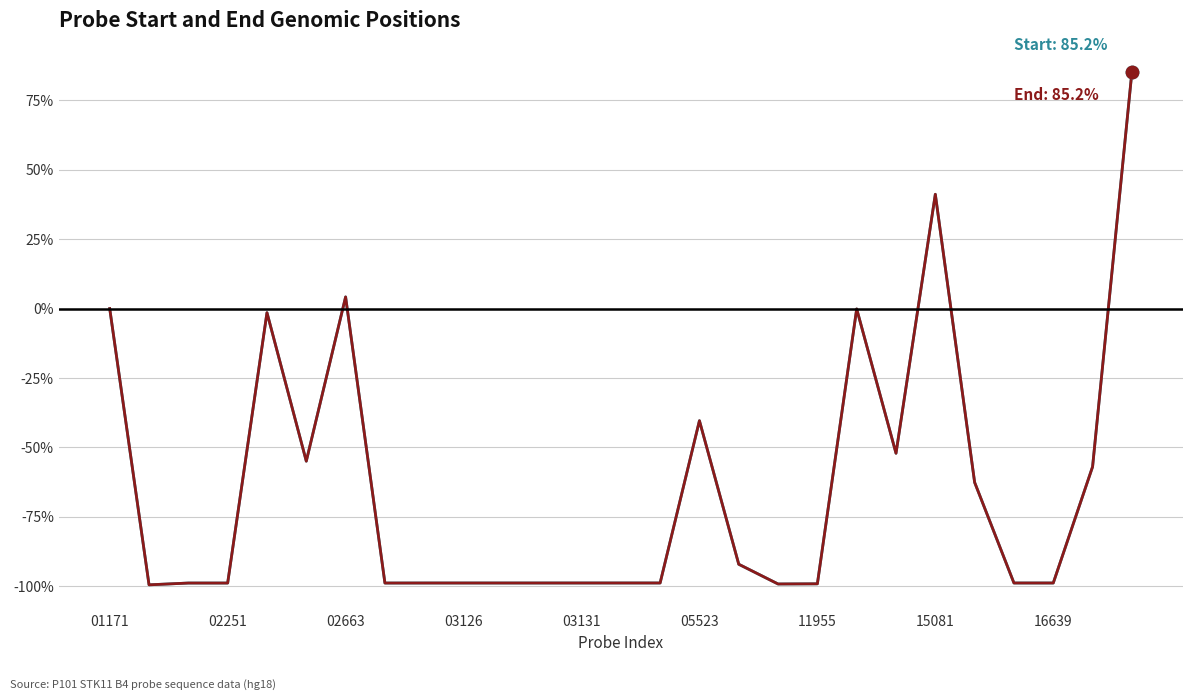

What is the greatest value displayed?

85.2